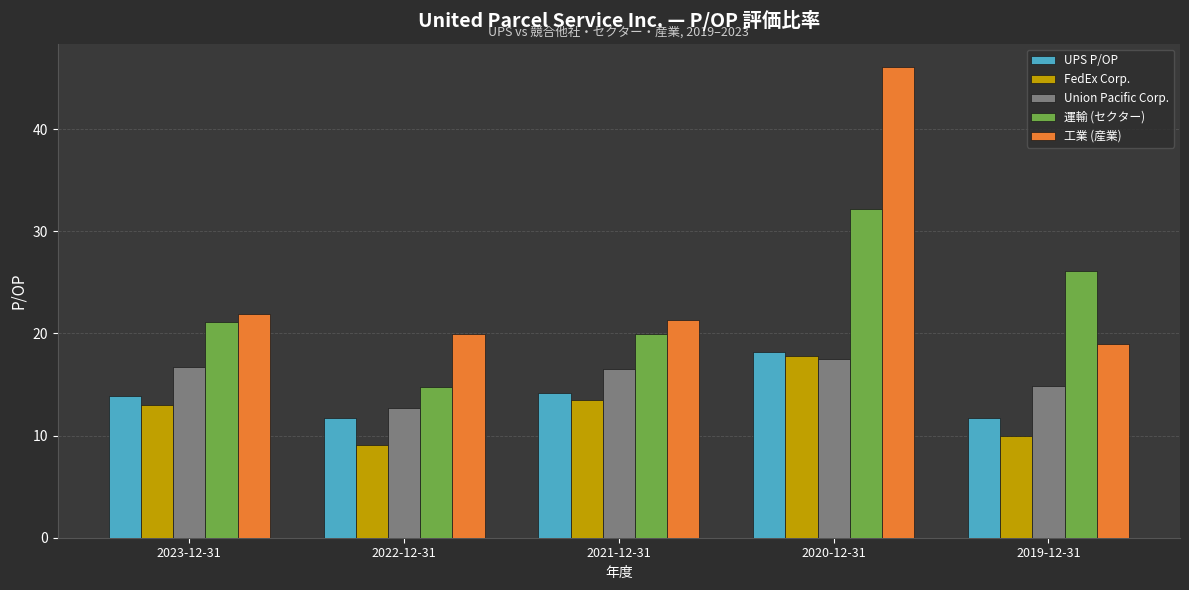

Reading left to right, transcribe all the data shown in this chart.

UPS P/OP: 2023-12-31=13.9	2022-12-31=11.7	2021-12-31=14.2	2020-12-31=18.2	2019-12-31=11.7
FedEx Corp.: 2023-12-31=13.0	2022-12-31=9.1	2021-12-31=13.5	2020-12-31=17.8	2019-12-31=9.9
Union Pacific Corp.: 2023-12-31=16.8	2022-12-31=12.7	2021-12-31=16.5	2020-12-31=17.5	2019-12-31=14.8
運輸 (セクター): 2023-12-31=21.1	2022-12-31=14.8	2021-12-31=20.0	2020-12-31=32.2	2019-12-31=26.1
工業 (産業): 2023-12-31=21.9	2022-12-31=20.0	2021-12-31=21.3	2020-12-31=46.1	2019-12-31=18.9